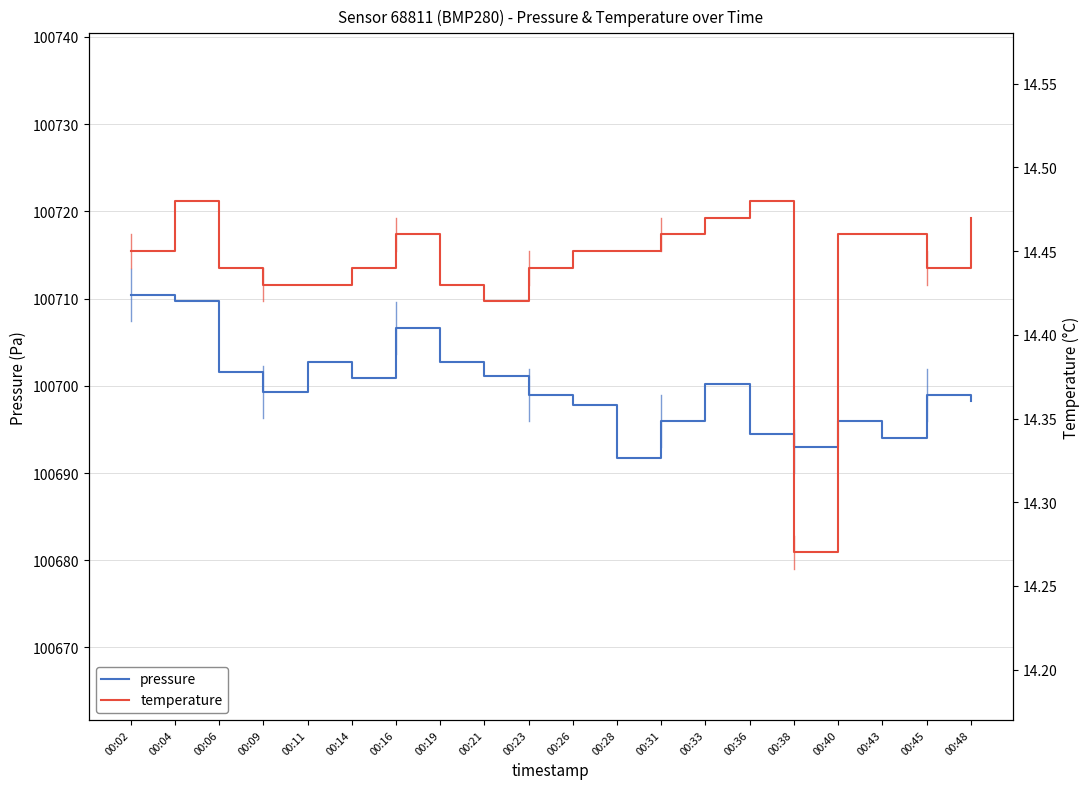

Is the value of pressure at 00:19 greater than the value of temperature at 00:19?

Yes